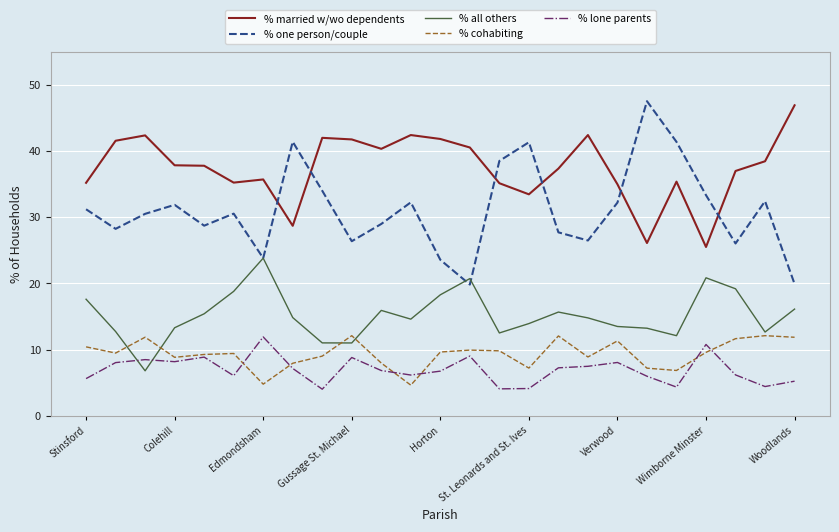

What is the minimum value shown in the chart?

4.0